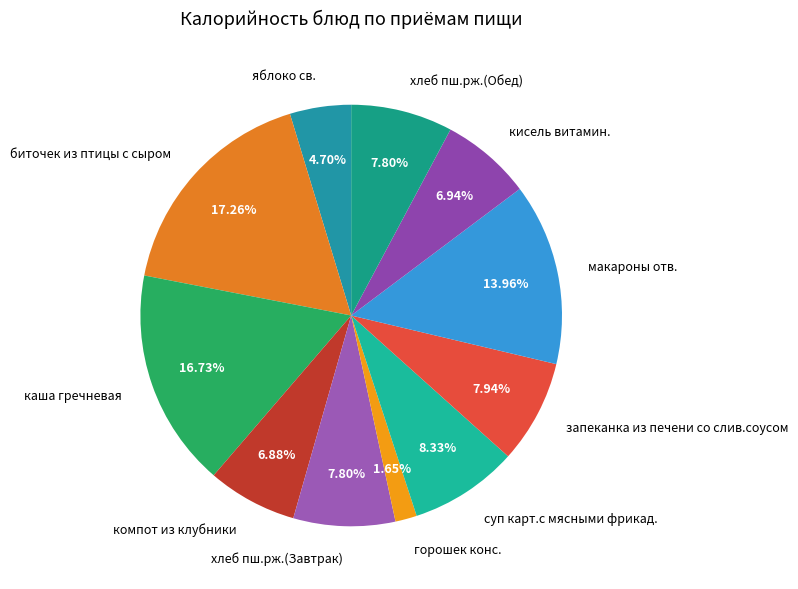

Which has a higher value, макароны отв. or каша гречневая?

каша гречневая